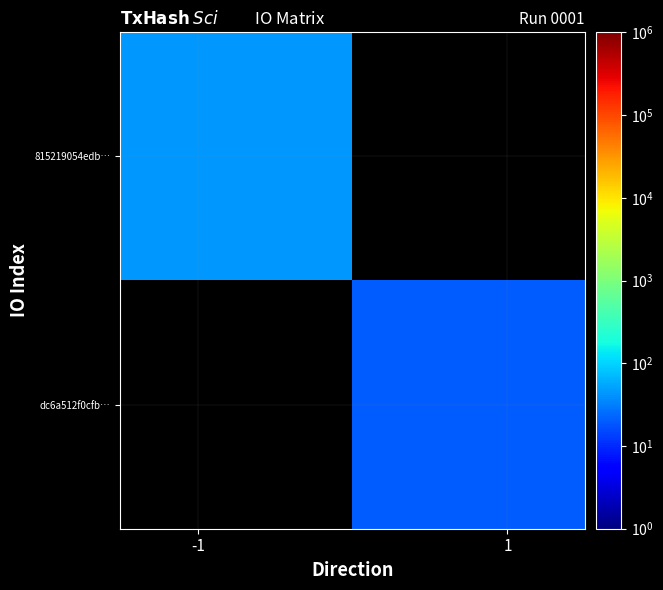

Which series has the widest spread of values?

815219054edb…